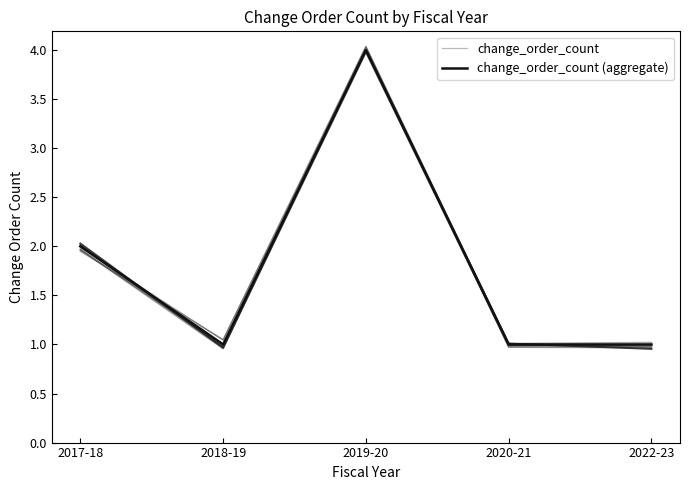

Read the change_order_count (aggregate) value at 2019-20.

4.0